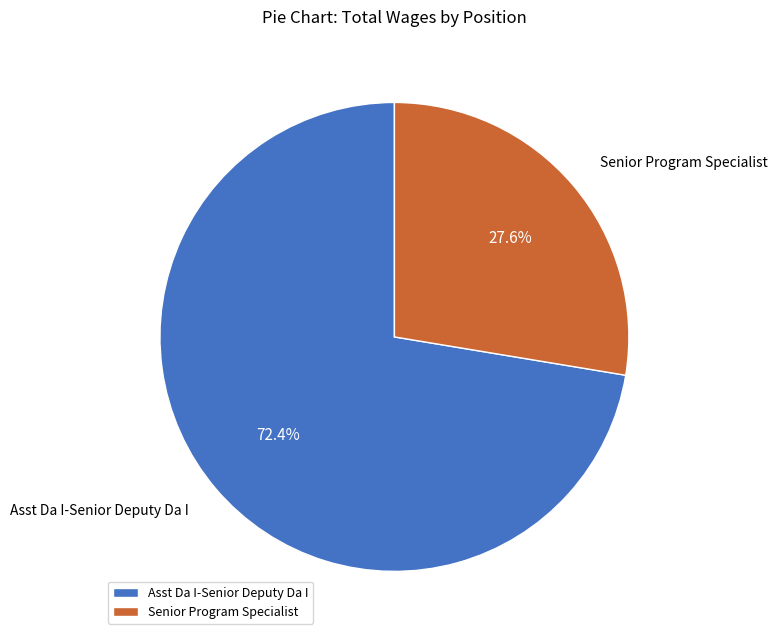

How much of the chart is everything except Asst Da I-Senior Deputy Da I?

27.6%